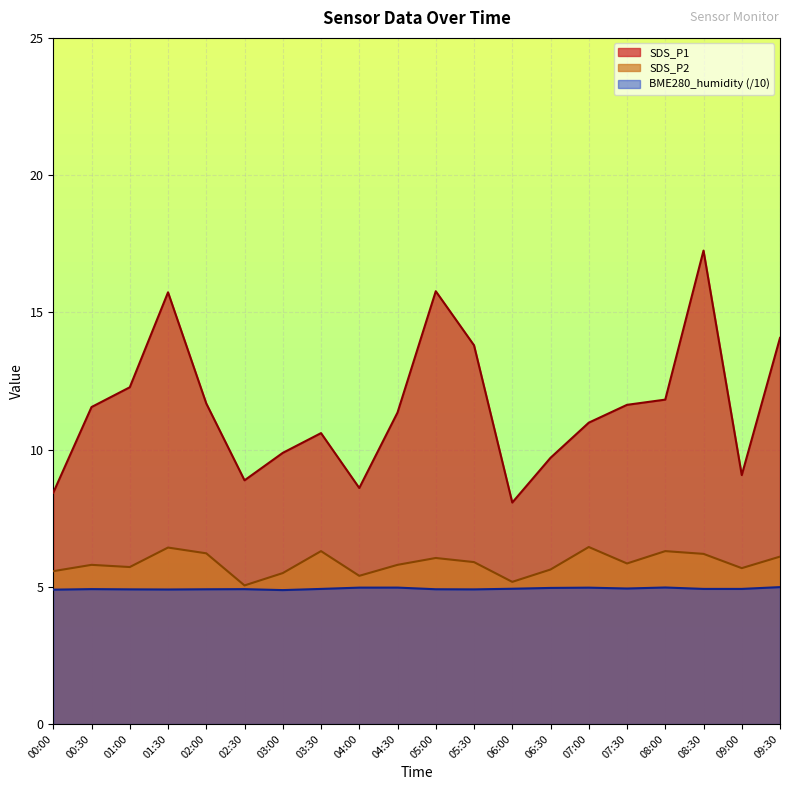

Reading left to right, what are all the values shown in this chart?

SDS_P1: 8.4	11.6	12.3	15.7	11.7	8.9	9.9	10.6	8.6	11.3	15.8	13.8	8.1	9.7	11.0	11.6	11.8	17.2	9.1	14.1
SDS_P2: 5.6	5.8	5.7	6.4	6.2	5.0	5.5	6.3	5.4	5.8	6.0	5.9	5.2	5.6	6.5	5.8	6.3	6.2	5.7	6.1
BME280_humidity: 4.9	4.9	4.9	4.9	4.9	4.9	4.9	4.9	5.0	5.0	4.9	4.9	4.9	5.0	5.0	4.9	5.0	4.9	4.9	5.0